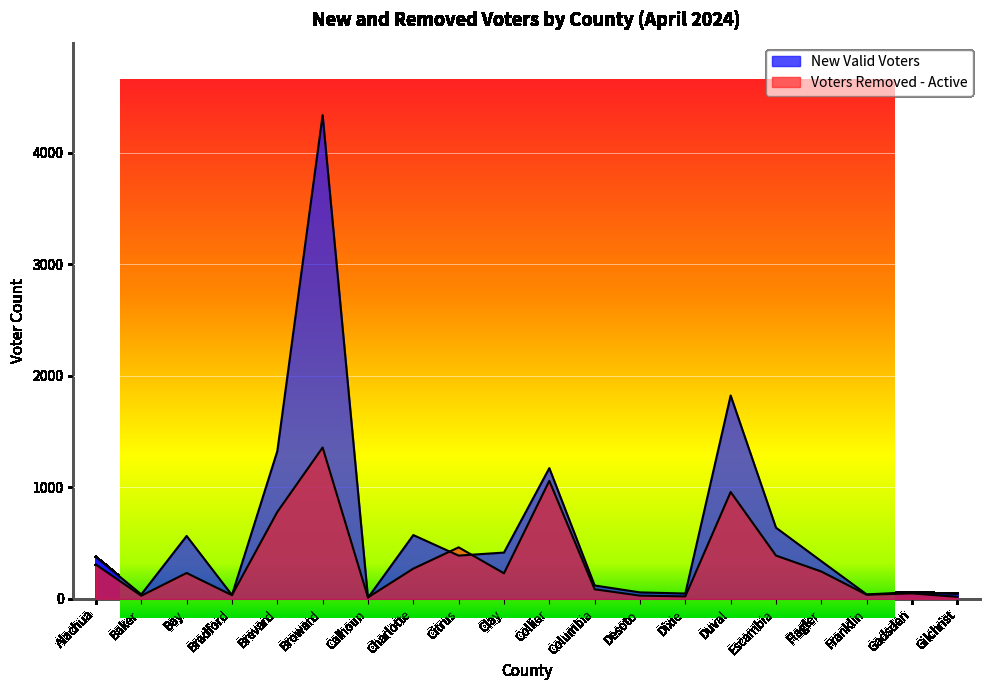

At which category does the chart reach its minimum across all series?

Calhoun